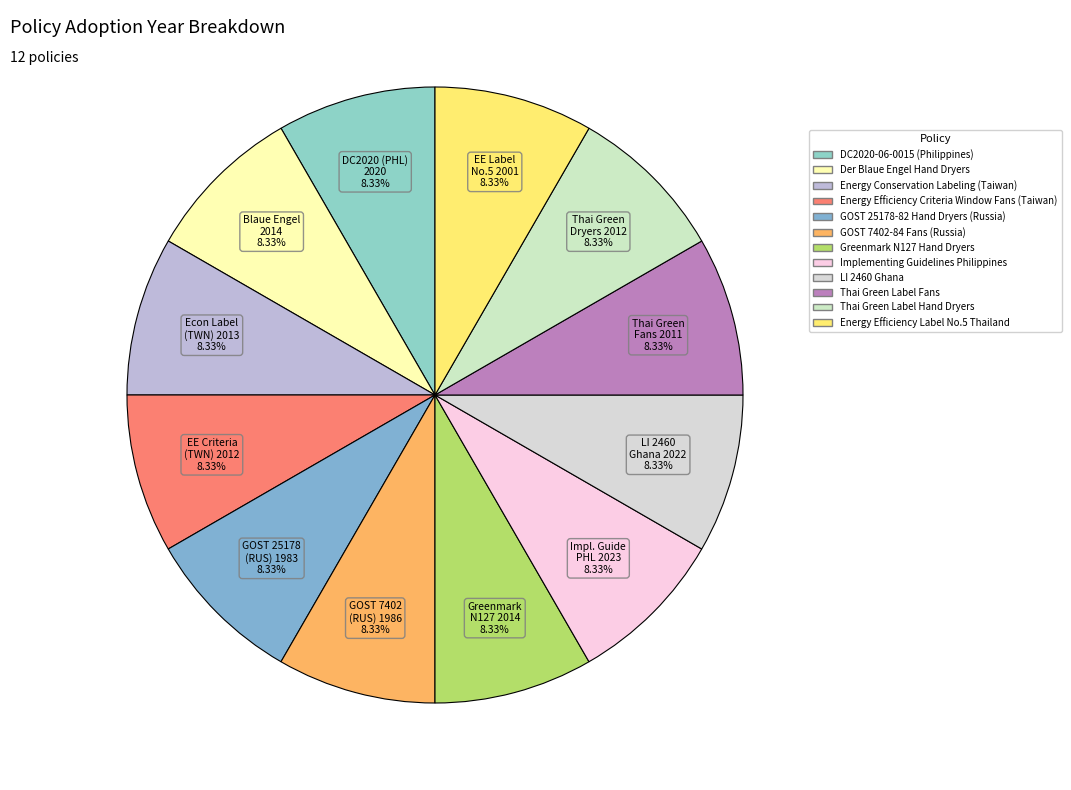

To the nearest percent, what portion does DC2020-06-0015 (Philippines) represent?

8%